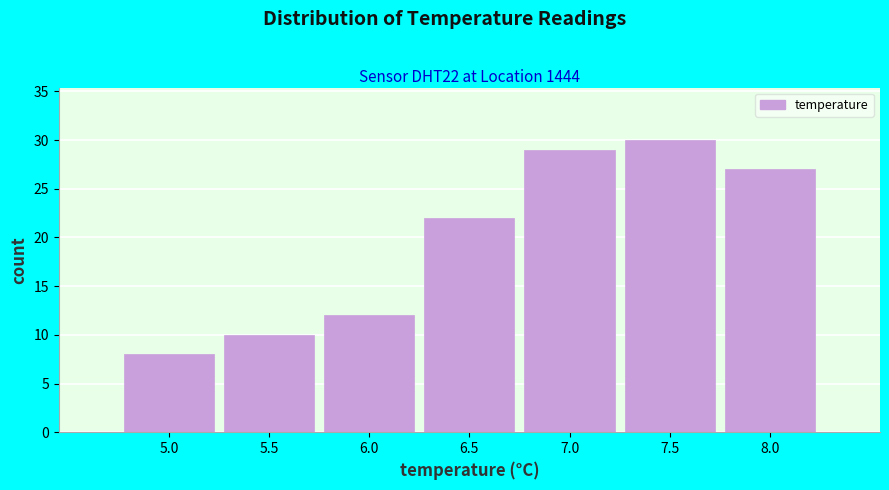

Reading left to right, extract all data points from this chart.

8	10	12	22	29	30	27